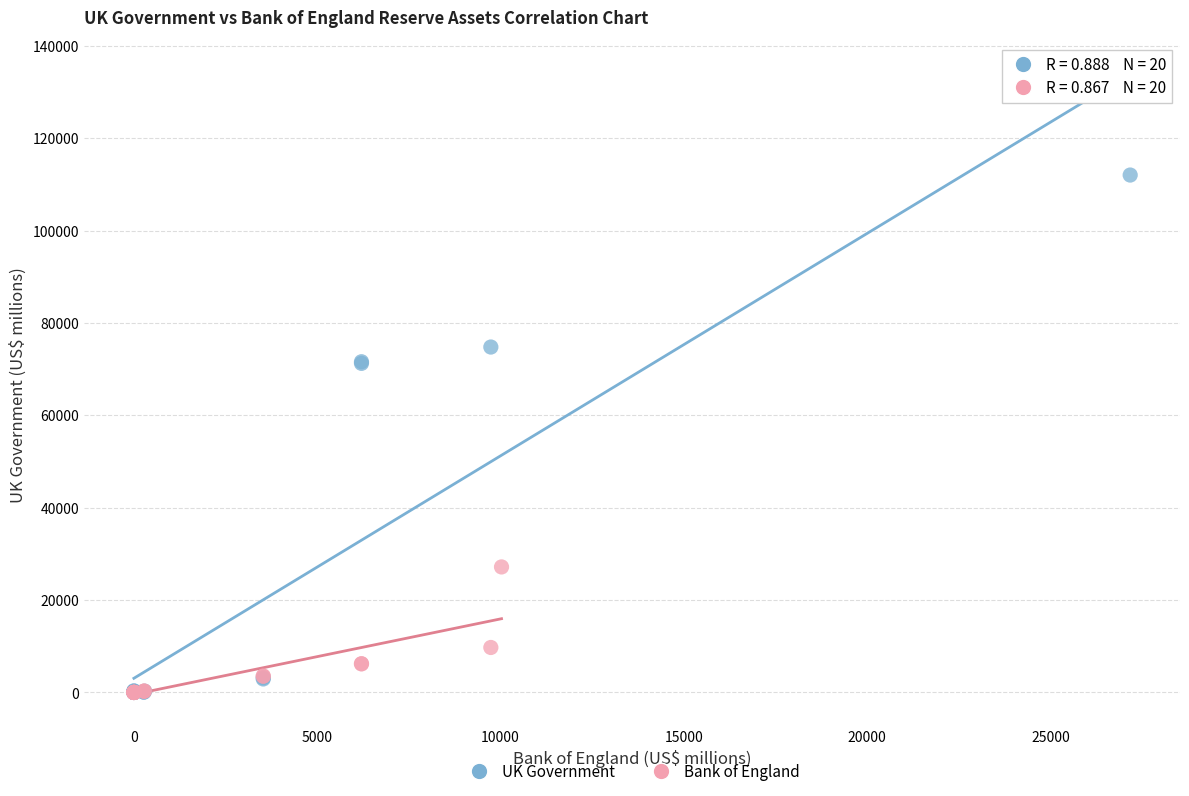

Which series contains the highest Y value?

UK Government